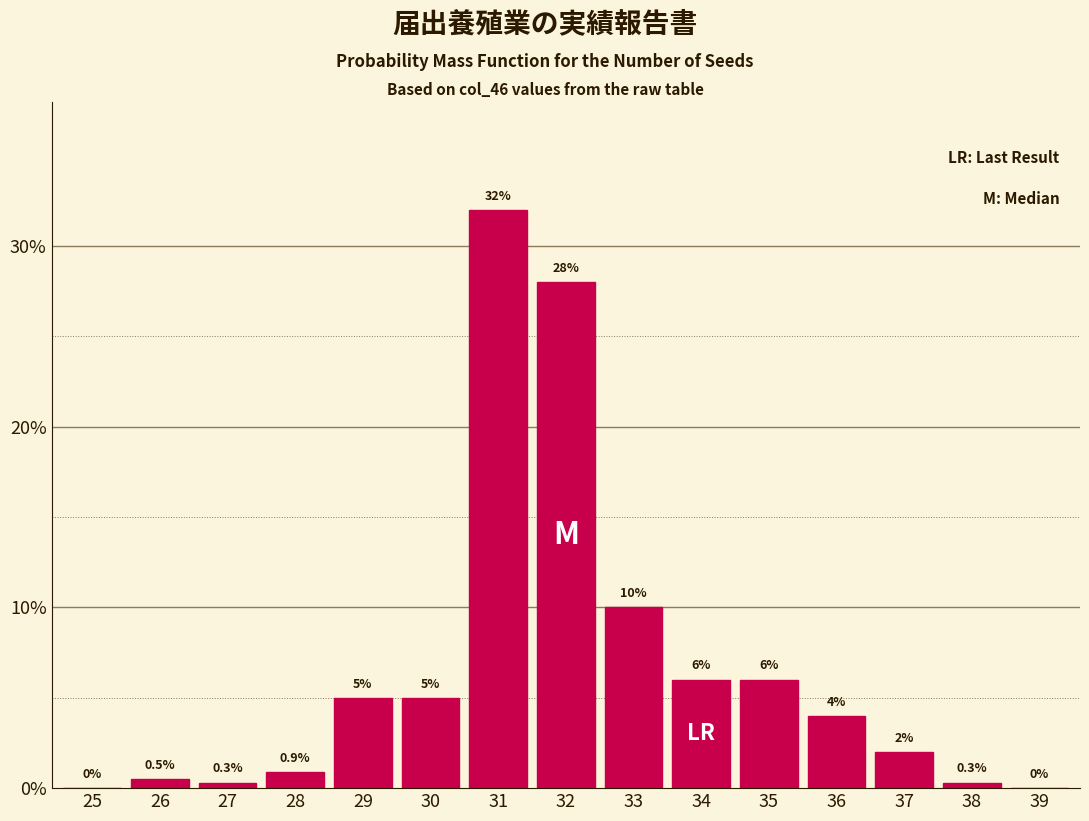

Reading right to left, what are all the values shown in this chart?

39=0.0	38=0.3	37=2.0	36=4.0	35=6.0	34=6.0	33=10.0	32=28.0	31=32.0	30=5.0	29=5.0	28=0.9	27=0.3	26=0.5	25=0.0